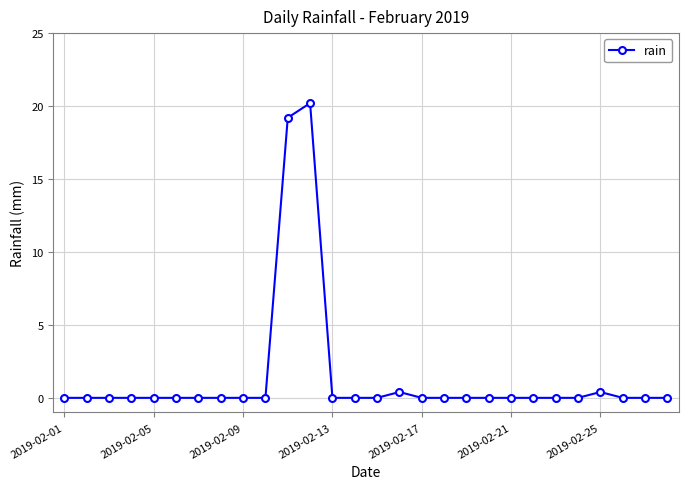

Reading left to right, what are all the values shown in this chart?

0.0	0.0	0.0	0.0	0.0	0.0	0.0	0.0	0.0	0.0	19.2	20.2	0.0	0.0	0.0	0.4	0.0	0.0	0.0	0.0	0.0	0.0	0.0	0.0	0.4	0.0	0.0	0.0